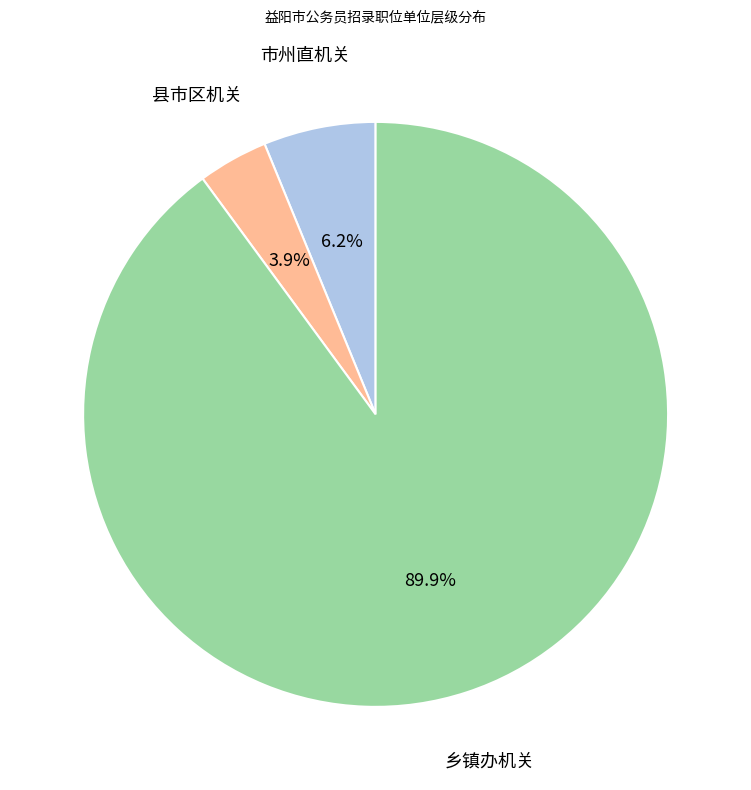

How many segments does this pie chart have?

3